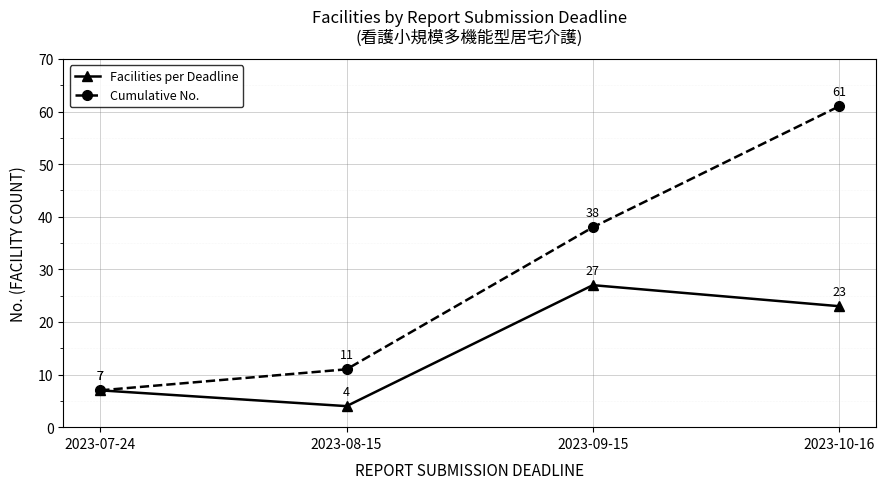

How many Facilities per Deadline values are between 7 and 27?

3